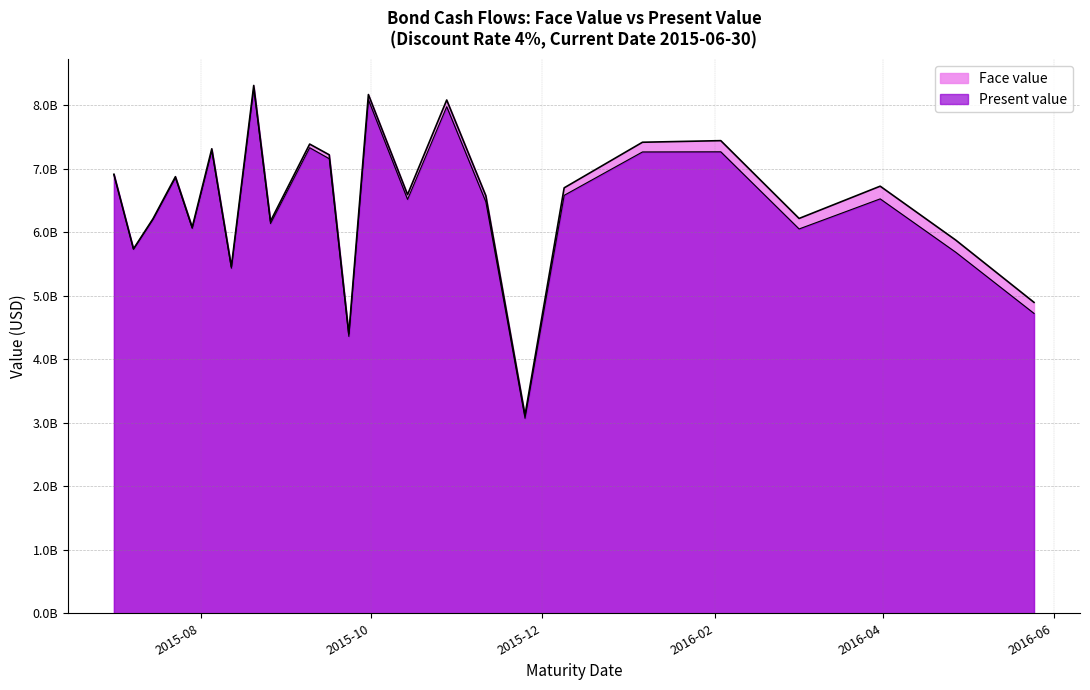

In Present value, how many points are higher than both neighbors (excluding endpoints)?

8